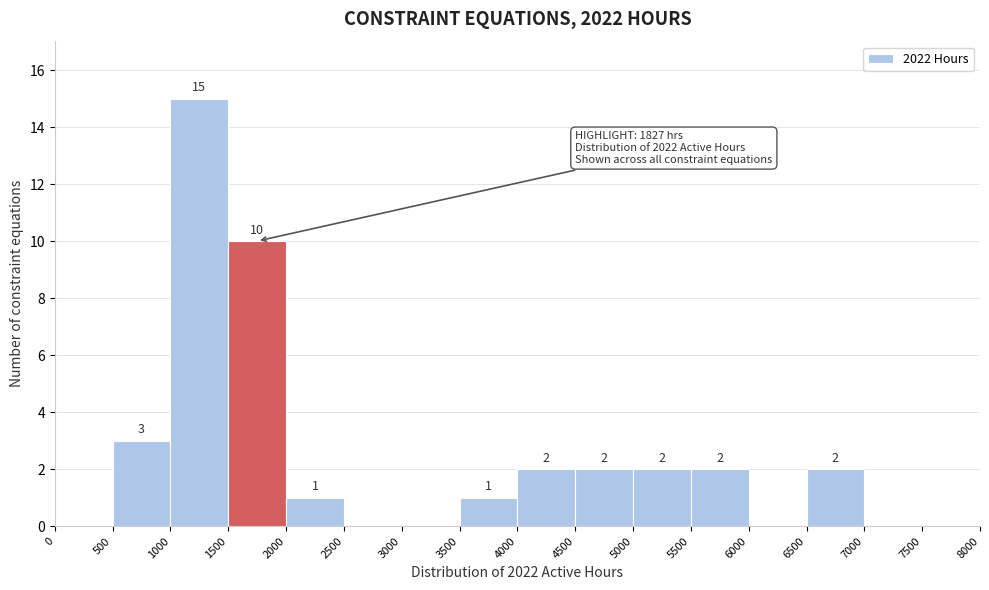

Over which range of the x-axis is the bar tallest?

1000 to 1500